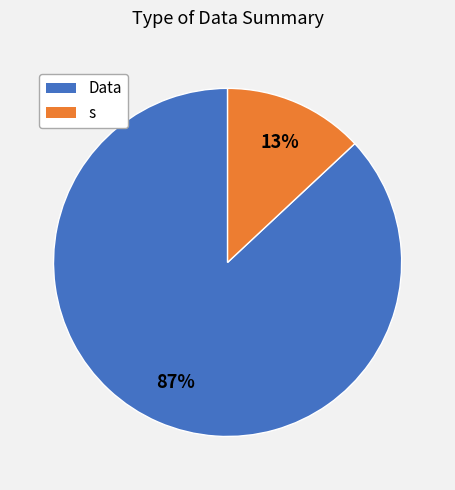

Is there a majority slice in this chart?

Yes